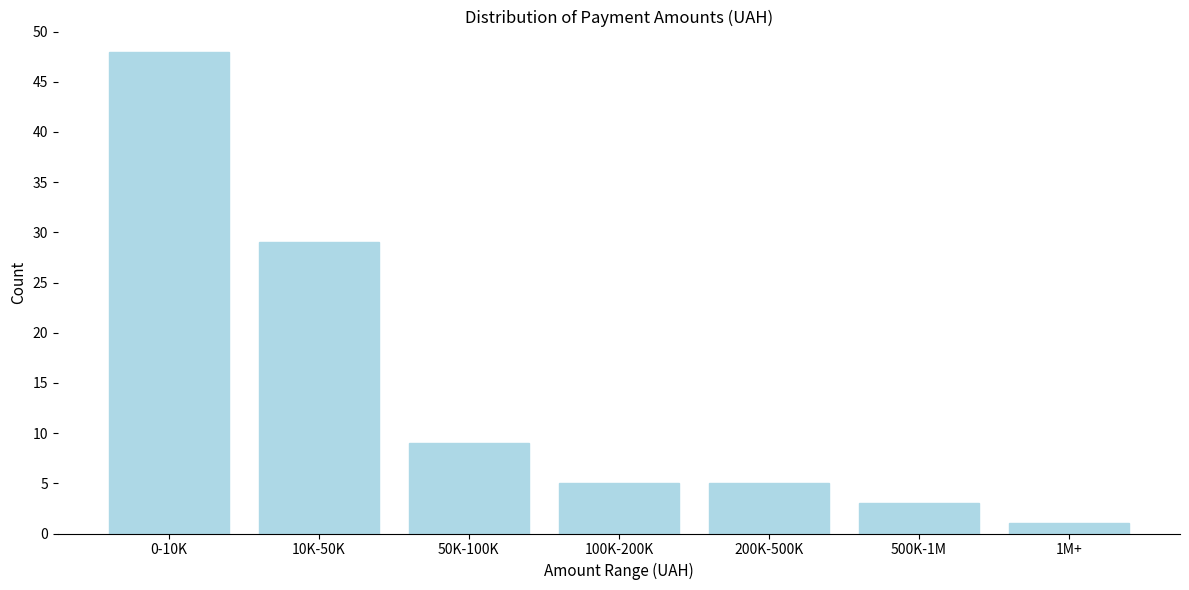

Reading left to right, transcribe all the data shown in this chart.

0-10K=48	10K-50K=29	50K-100K=9	100K-200K=5	200K-500K=5	500K-1M=3	1M+=1